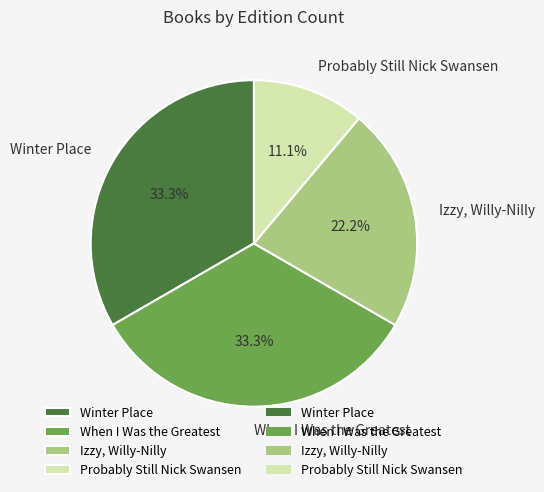

Approximately how many times larger is the value at Winter Place compared to Izzy, Willy-Nilly?

1.5